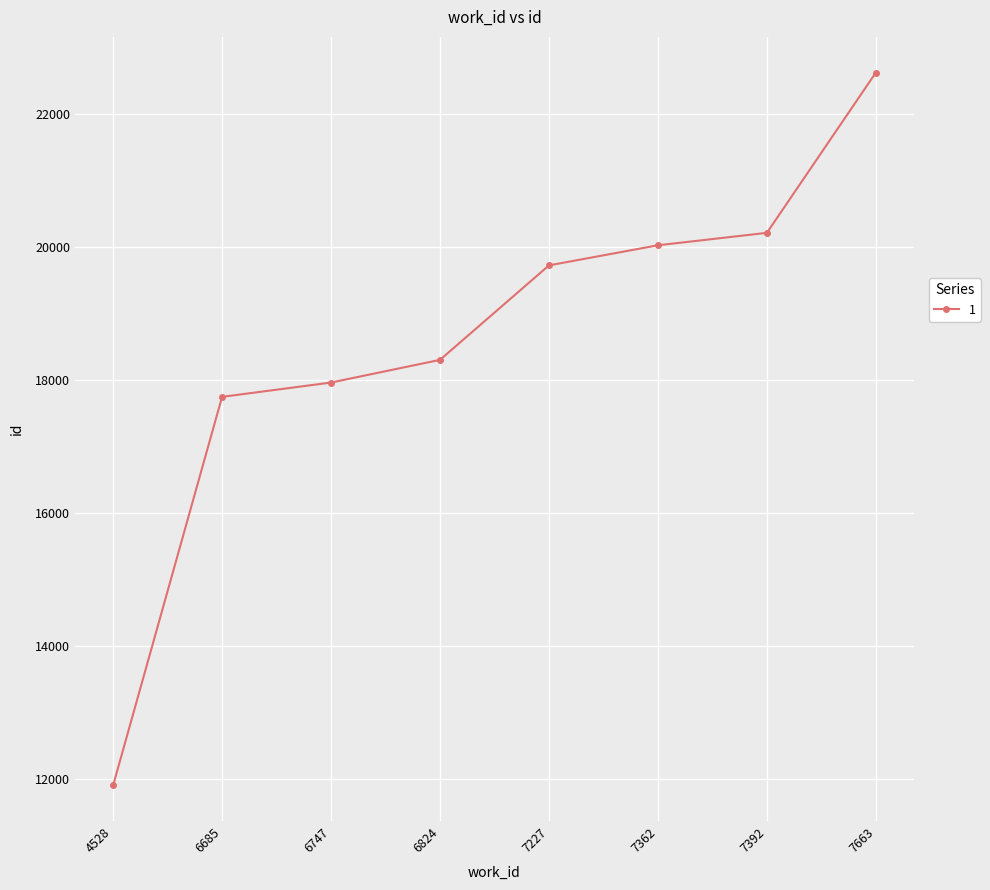

What is the sum of all values?

148477